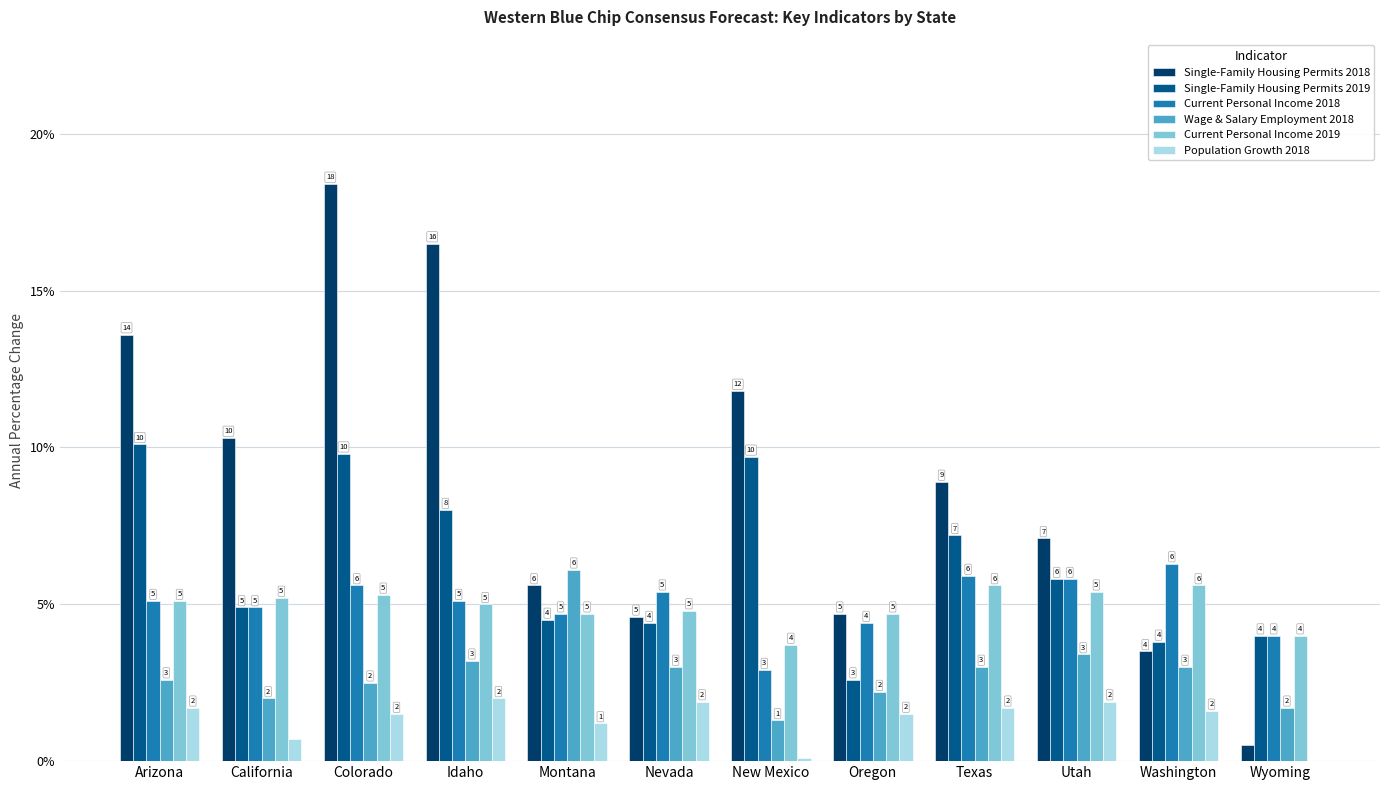

At how many categories does at least one series exceed 0?

12